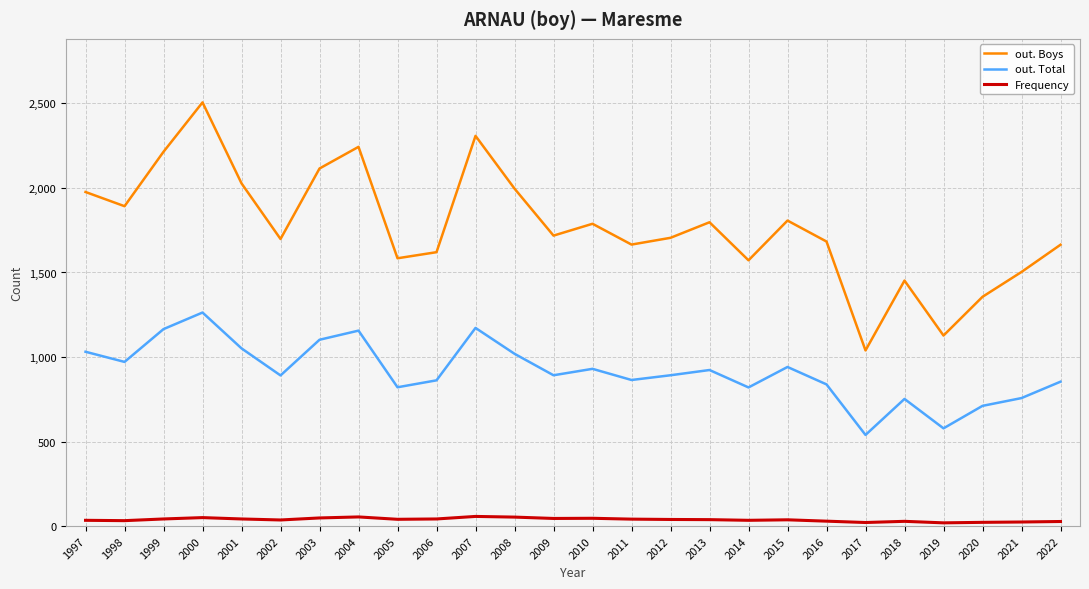

How many lines are shown in the chart?

3